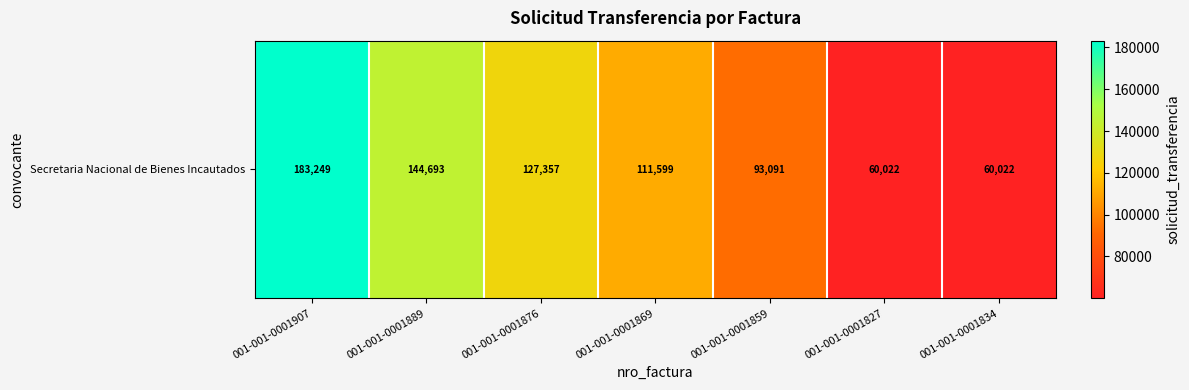

At which category does the chart reach its peak across all series?

001-001-0001907